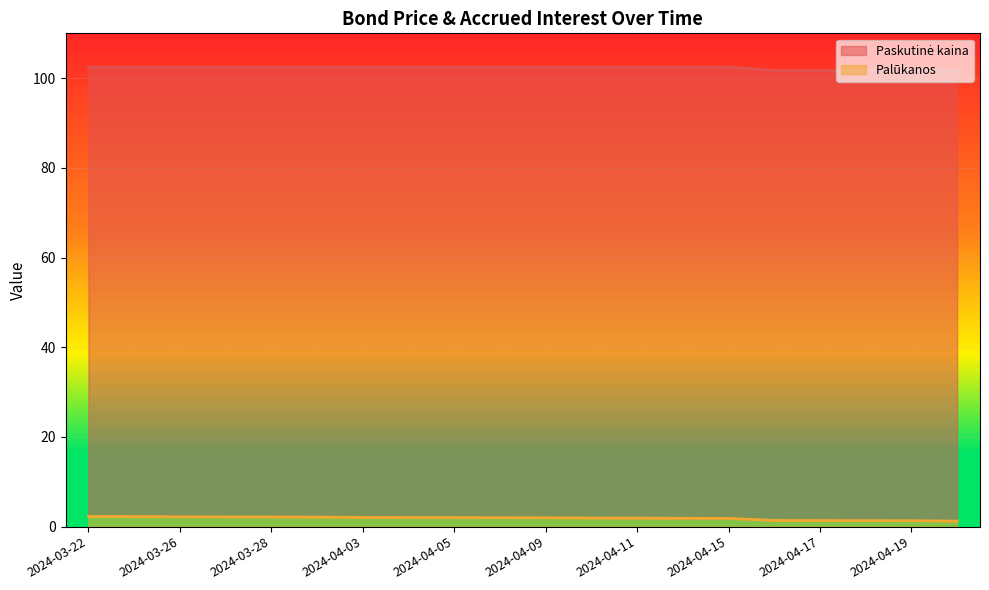

How many data points in Paskutinė kaina are above 102?

15